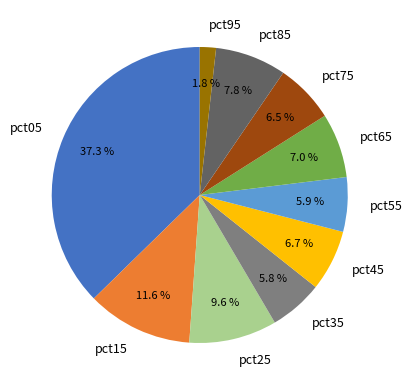

Is it true that pct35 is 1% of the pie?

False